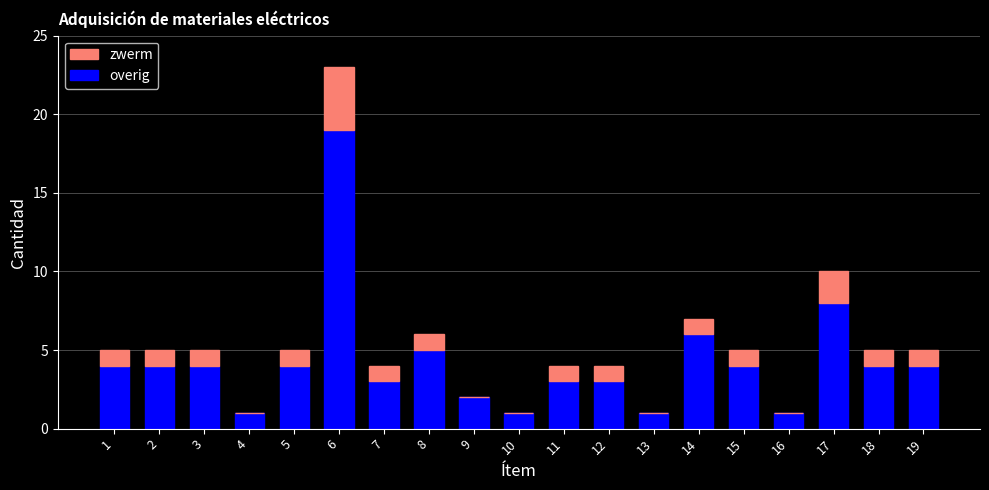

Count the number of data series in this chart.

2